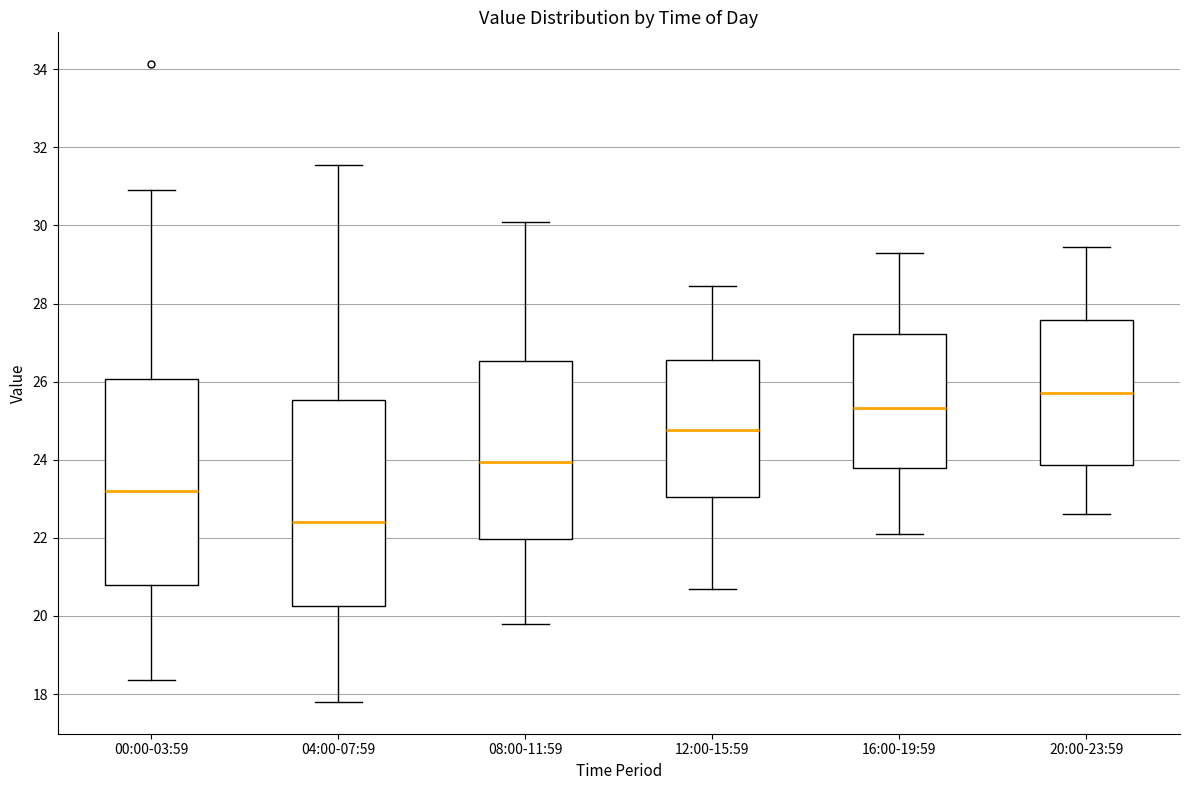

Reading left to right, read every box against the y-axis: the position of its median line, the range the box covers, and the ends of its whiskers. The values are not printed on the chart, so give them approximately, as read against the axis.

00:00-03:59: median 23.2, box 20.8 to 26.0, whiskers 18.4 to 31.0
04:00-07:59: median 22.4, box 20.2 to 25.6, whiskers 17.8 to 31.6
08:00-11:59: median 24.0, box 22.0 to 26.6, whiskers 19.8 to 30.2
12:00-15:59: median 24.8, box 23.0 to 26.6, whiskers 20.8 to 28.4
16:00-19:59: median 25.4, box 23.8 to 27.2, whiskers 22.2 to 29.4
20:00-23:59: median 25.8, box 23.8 to 27.6, whiskers 22.6 to 29.4